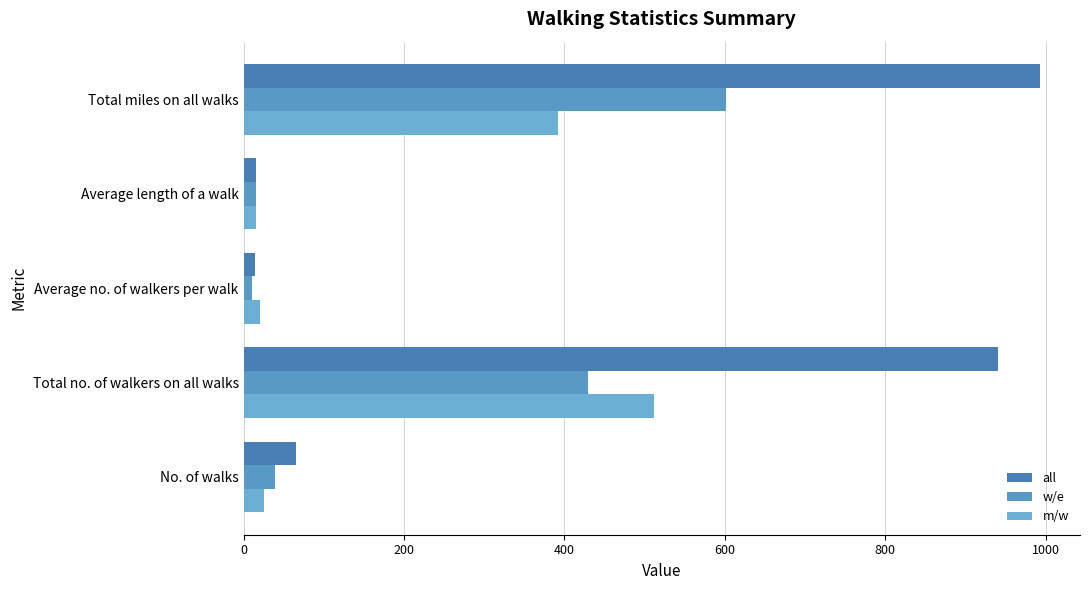

What is the maximum value shown in the chart?

993